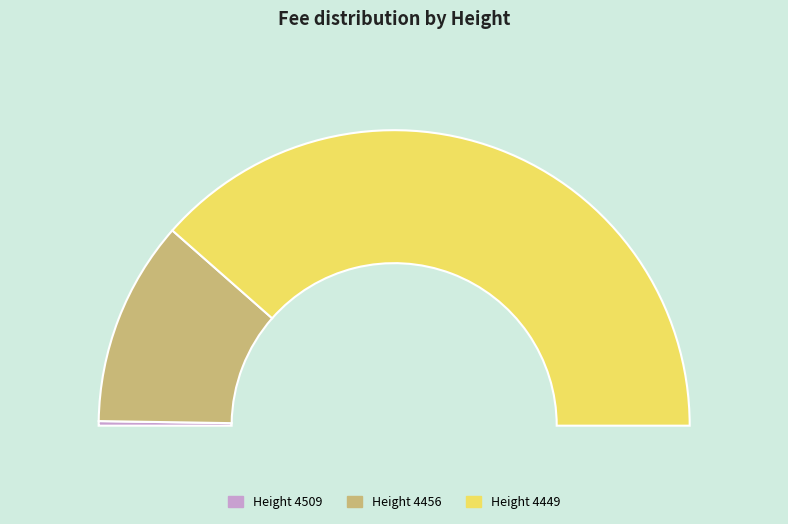

What percentage is the 4449 slice, to the nearest percent?

77%